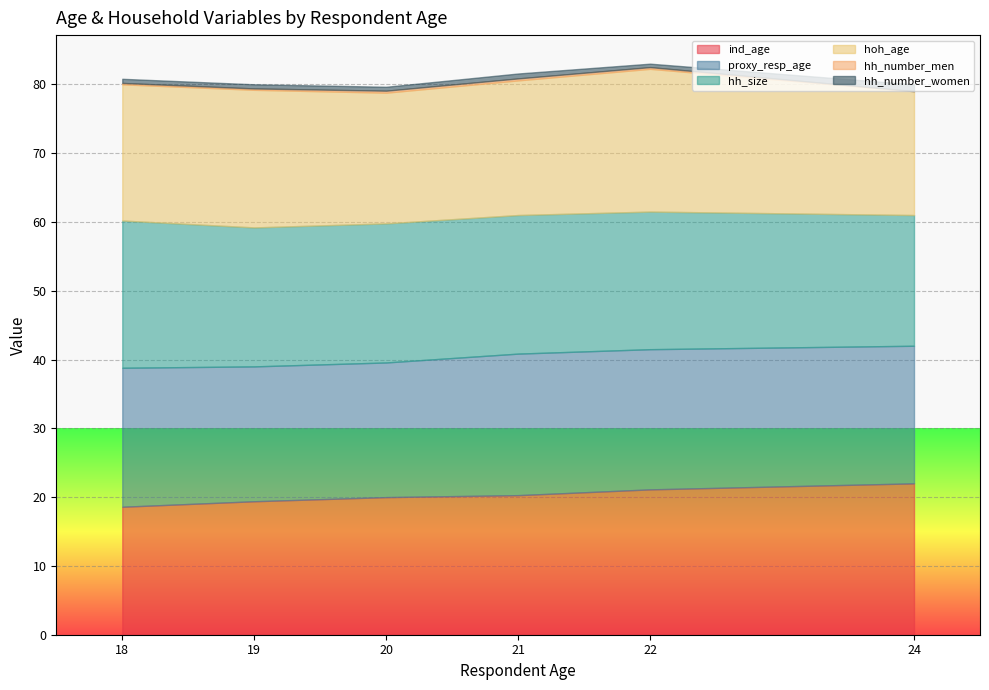

What is the lowest value of the ind_age series?

18.6